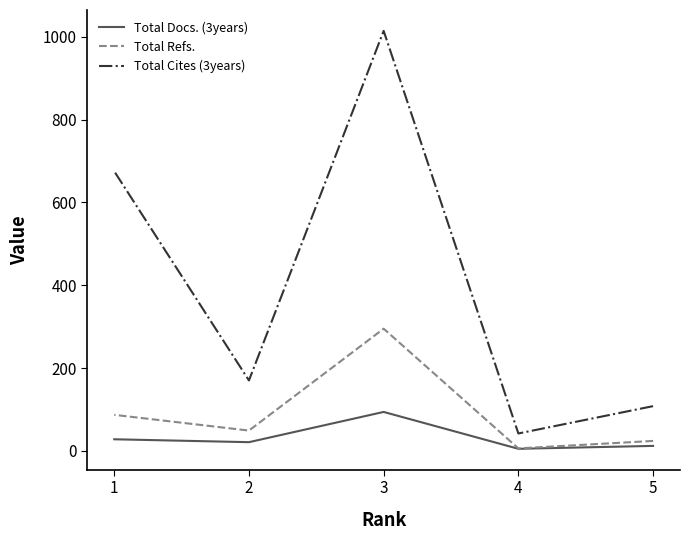

What is the sum of all Total Refs. values?

461